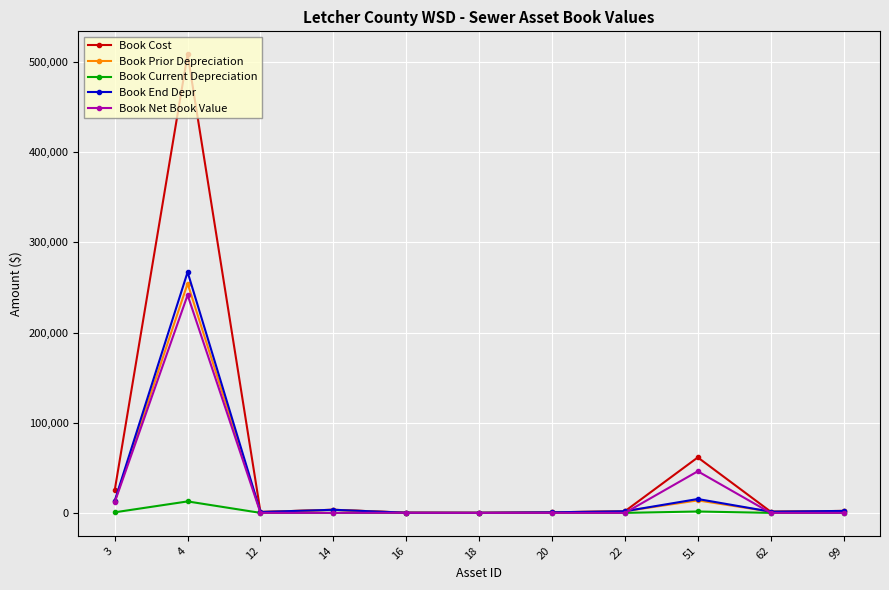

How many lines are shown in the chart?

5